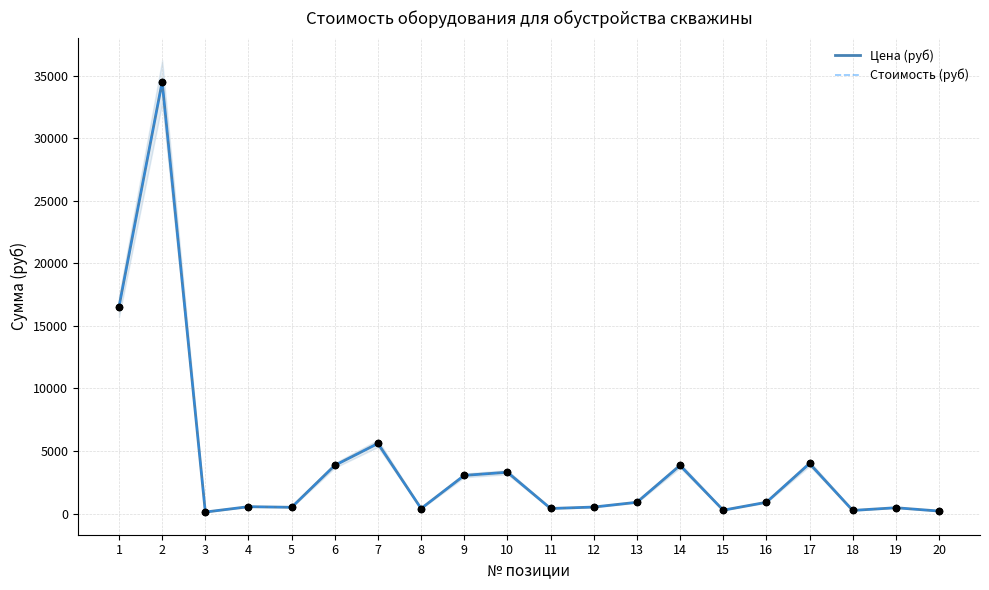

What are all the series names shown in the legend?

Цена (руб), Стоимость (руб)